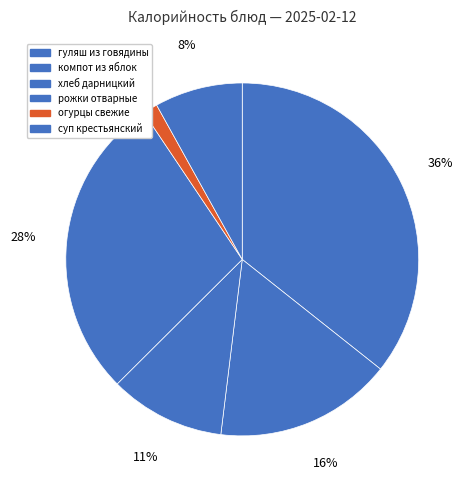

How many slices are in this pie chart?

6